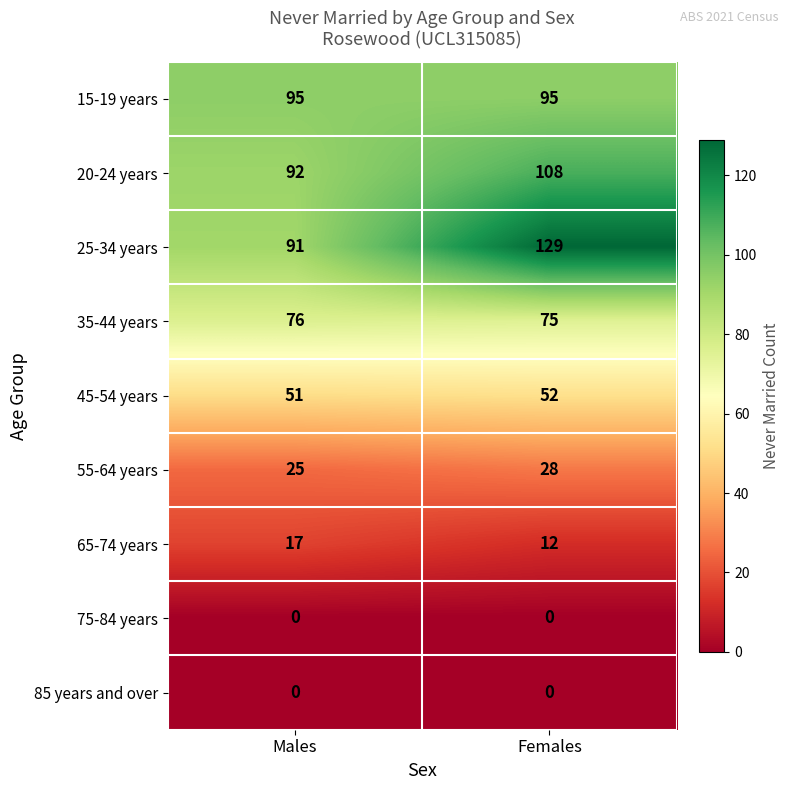

Reading left to right, extract all data points from this chart.

15-19 years: 95	95
20-24 years: 92	108
25-34 years: 91	129
35-44 years: 76	75
45-54 years: 51	52
55-64 years: 25	28
65-74 years: 17	12
75-84 years: 0	0
85 years and over: 0	0